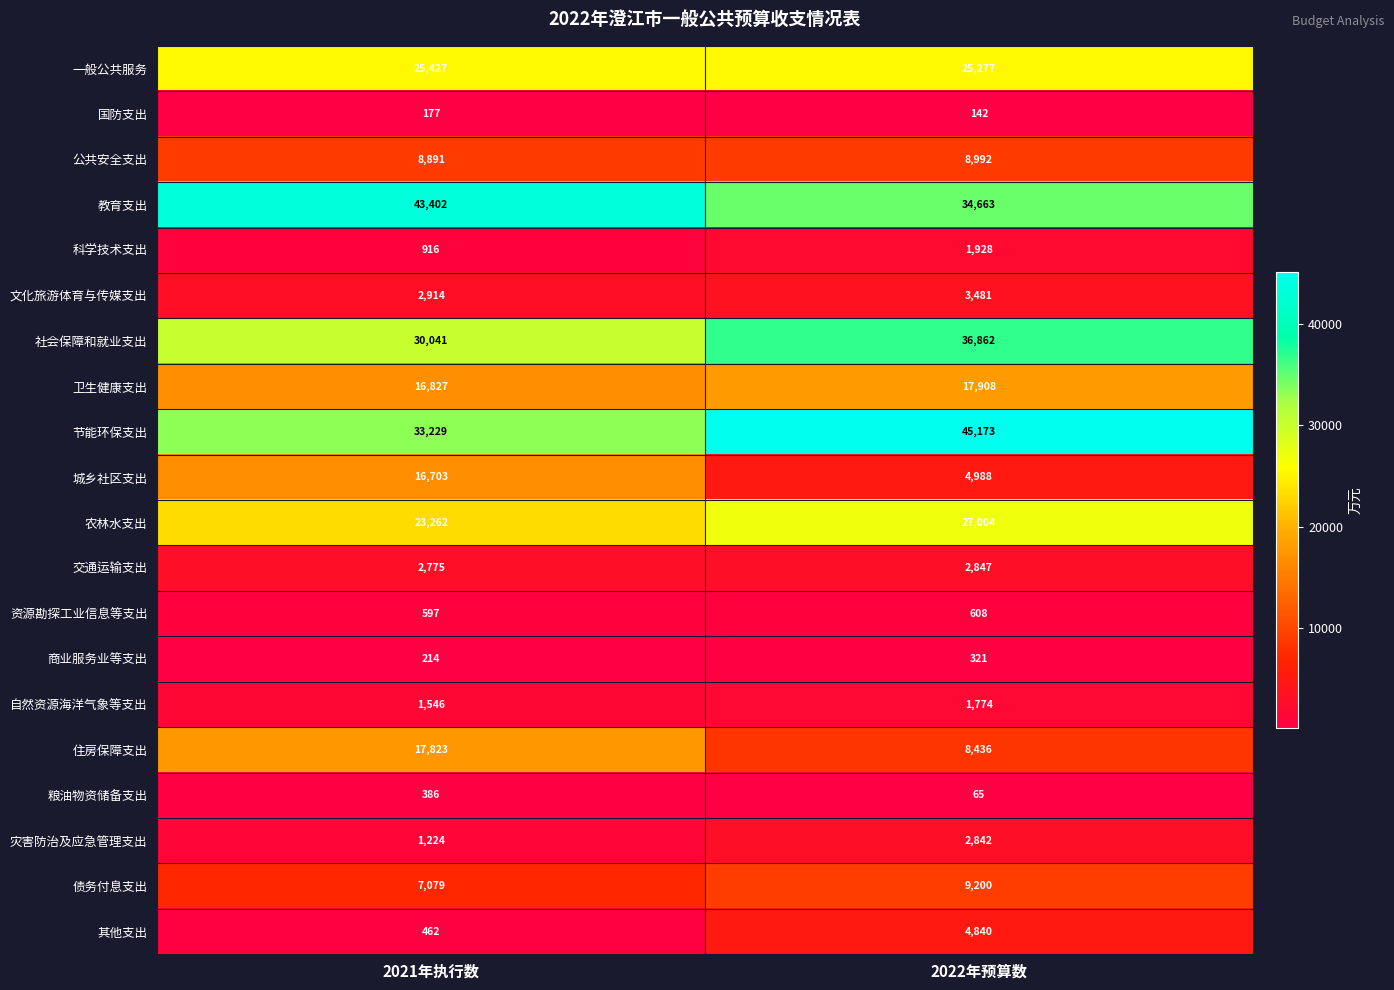

Which series has the largest total across all categories?

节能环保支出